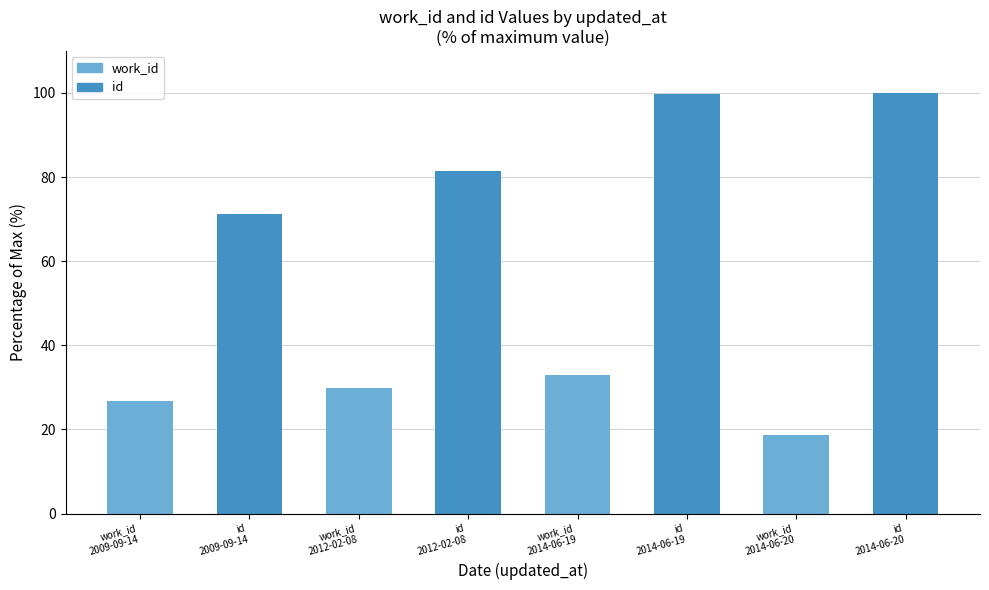

What is the sum of all values?

460.7